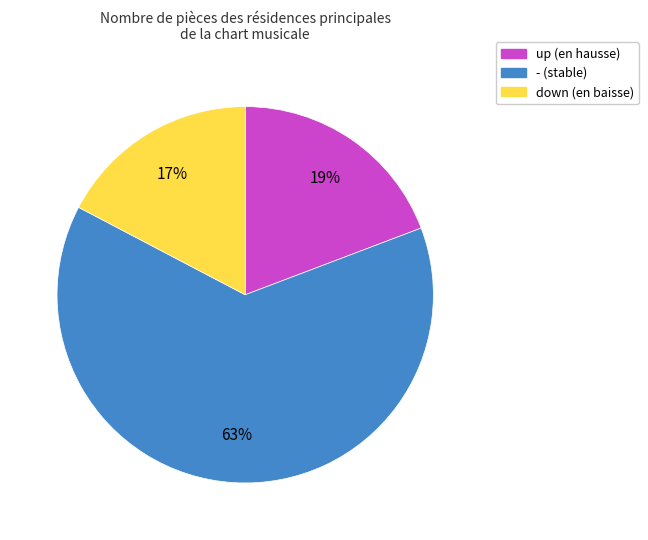

How many segments does this pie chart have?

3